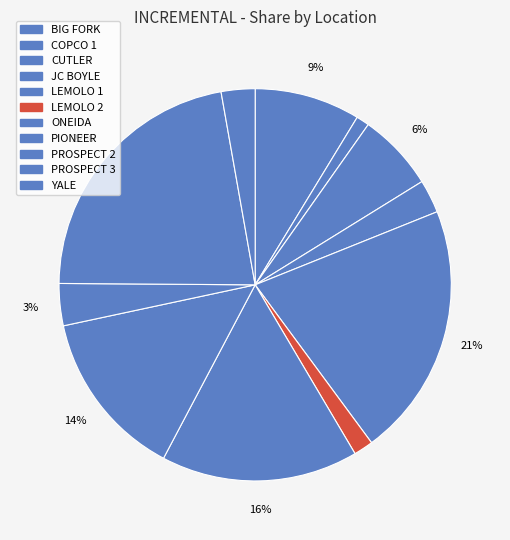

How many slices are in this pie chart?

11